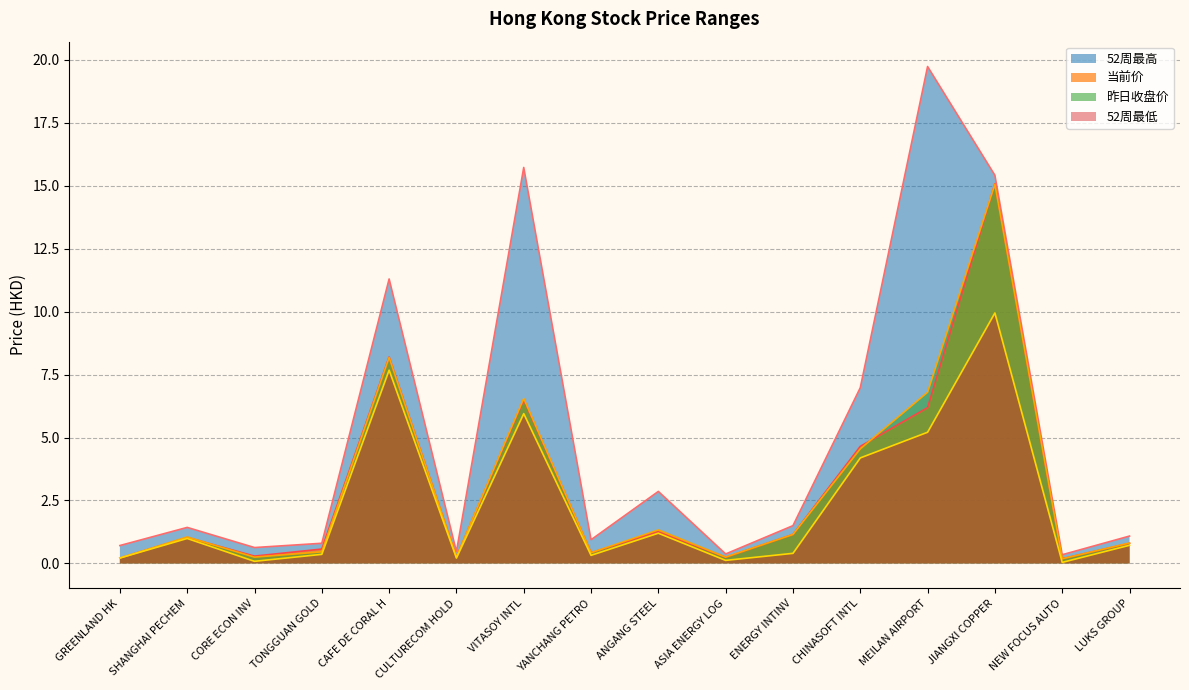

What is the label of the 6th point from the left?

CULTURECOM HOLD